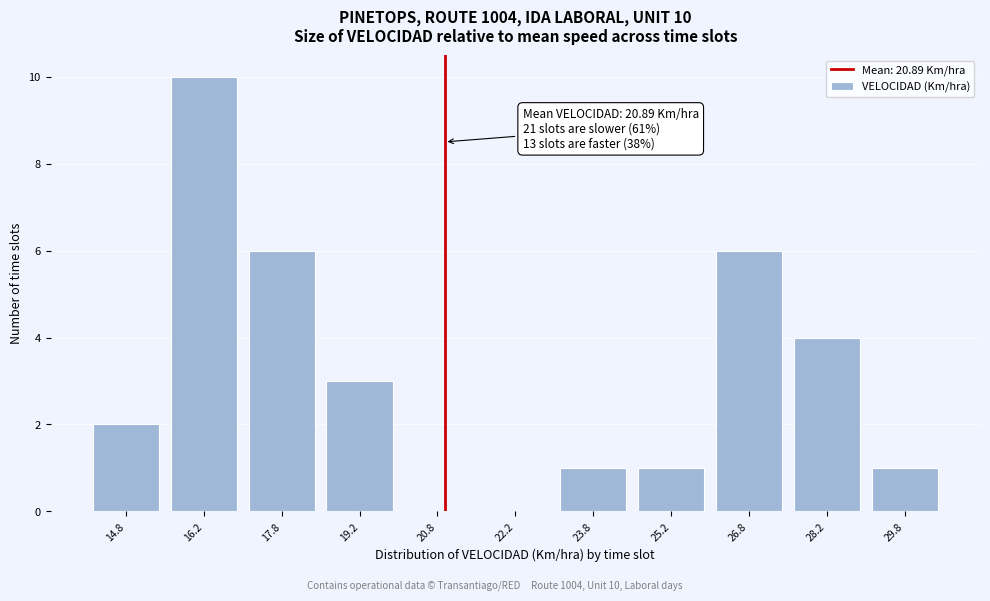

Which range on the x-axis has the tallest bar?

15.5 to 17.0